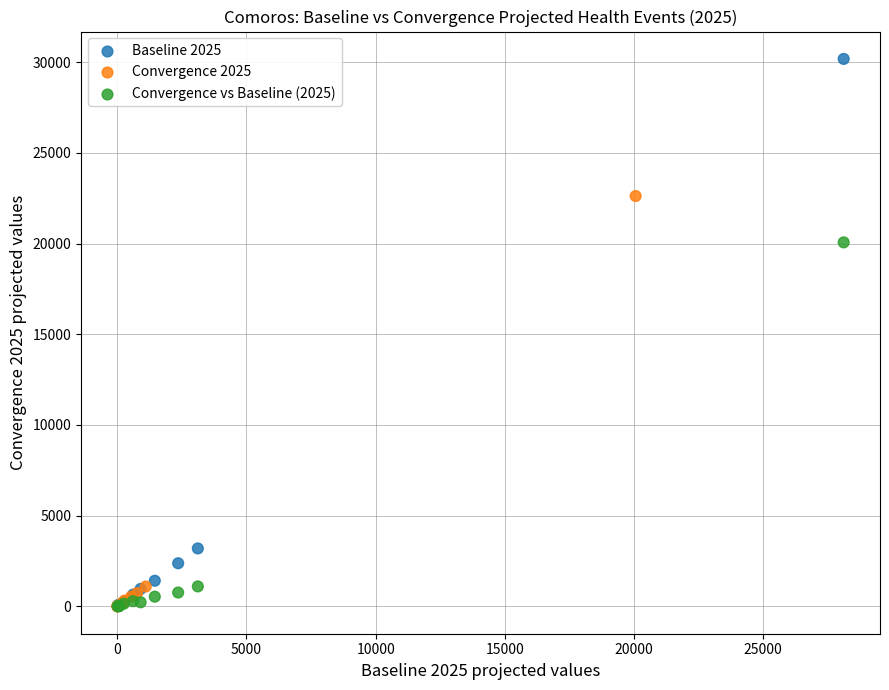

Which series reaches the maximum Y coordinate?

Baseline 2025